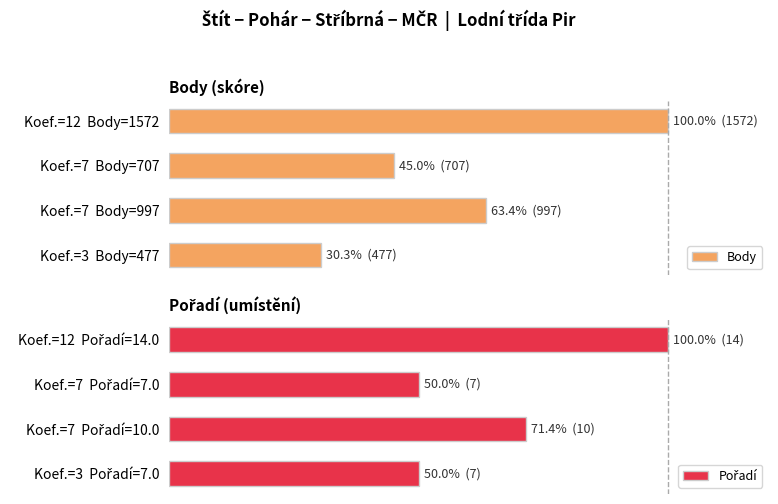

What are all the series names shown in the legend?

Body, Pořadí